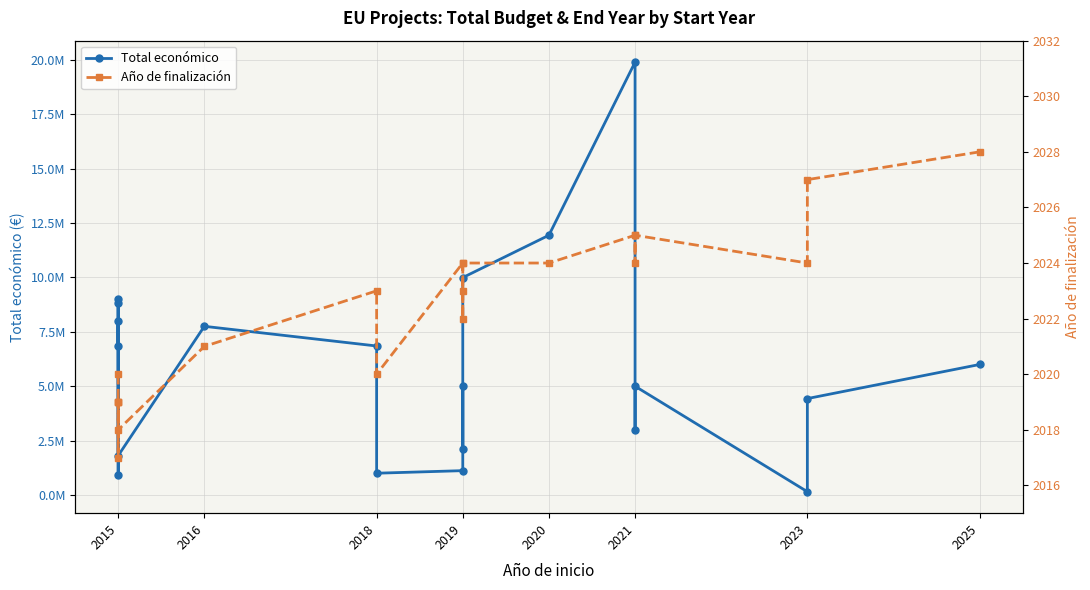

Does the chart display data point markers on the line(s)?

Yes